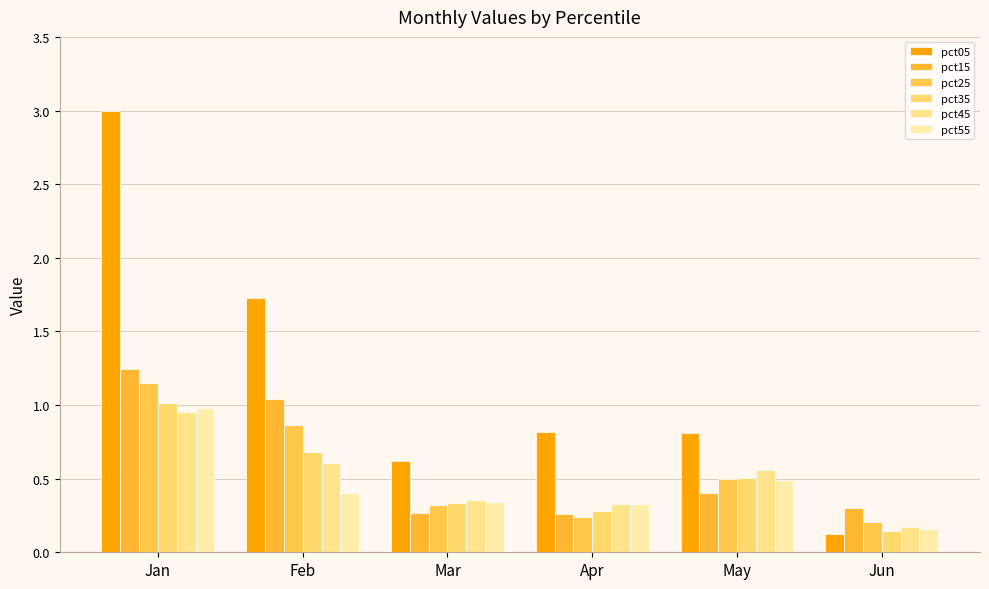

Is the value of pct45 at Jan greater than the value of pct55 at Apr?

Yes